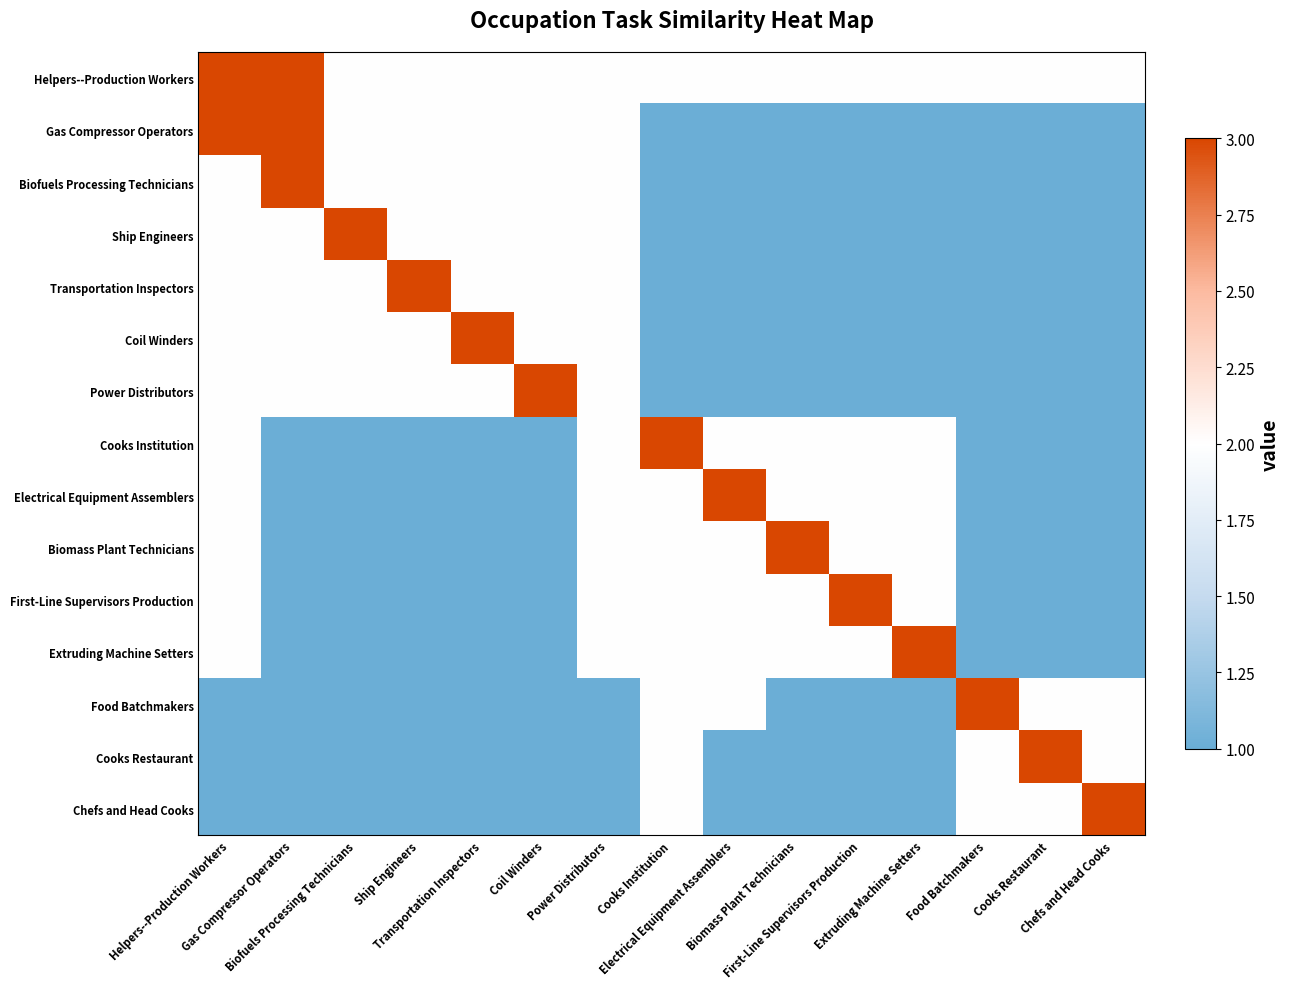

What is the spread (max minus min) of values at Chefs and Head Cooks?

2